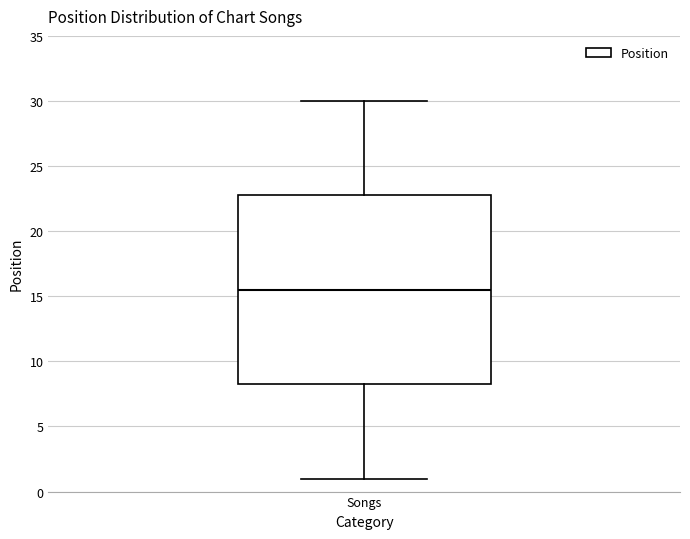

Where is the lower edge of the box for Songs on the y-axis? The values are not printed on the chart, so give them approximately, as read against the axis.

8.5